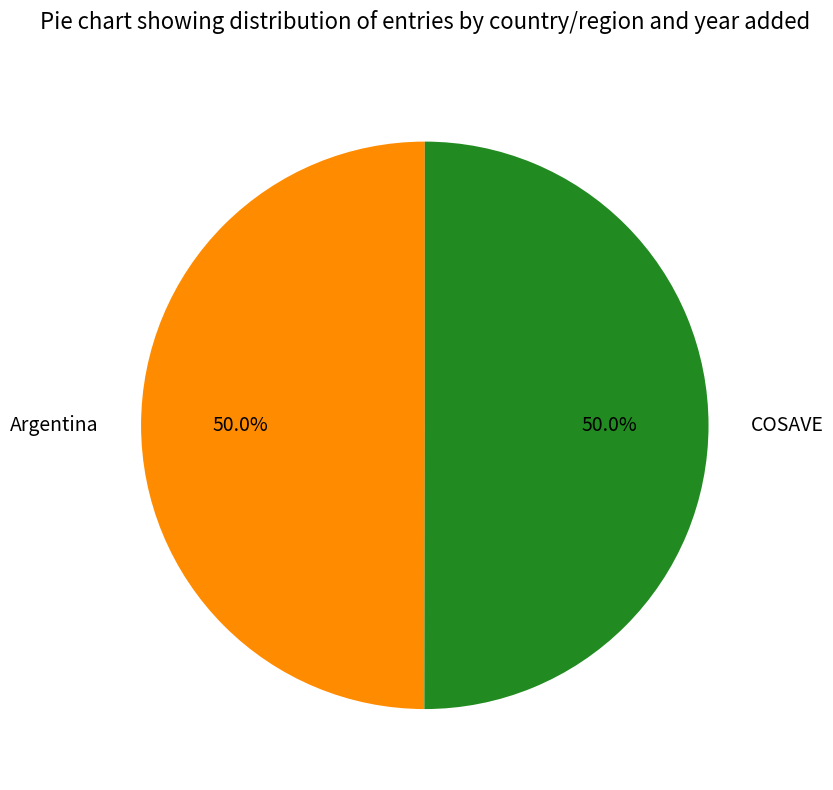

How much of the chart is everything except Argentina?

50.0%